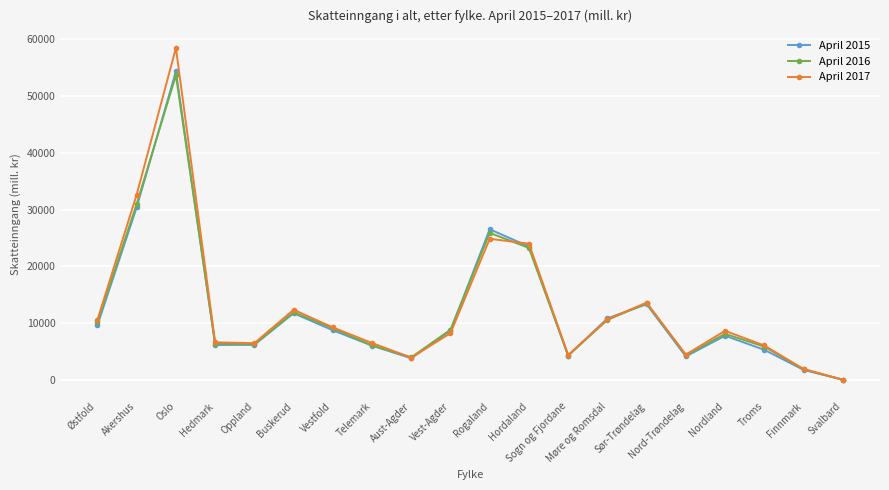

What is the average value of the April 2017 series?

12731